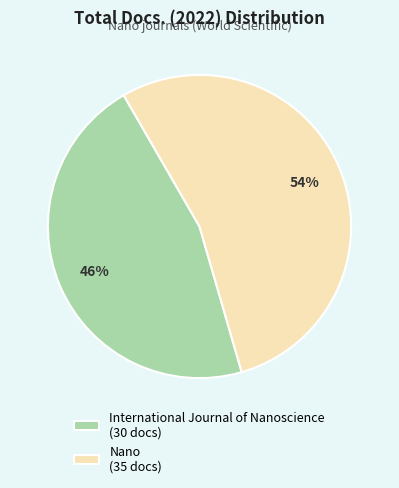

To the nearest percent, what is the difference between the largest and smallest slice percentages?

8%